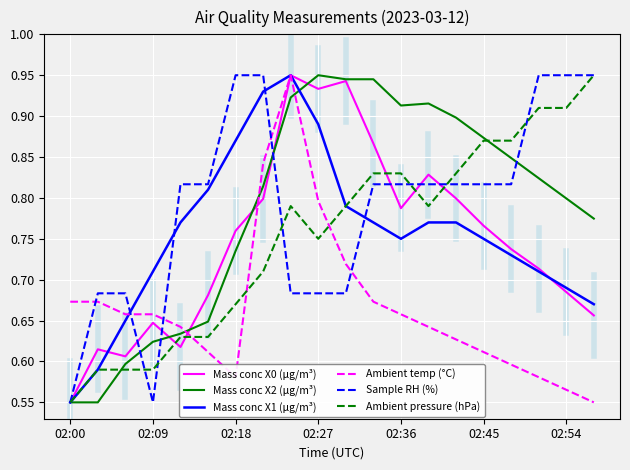

How many intersections are there between Ambient temp (°C) and Sample RH (%)?

5